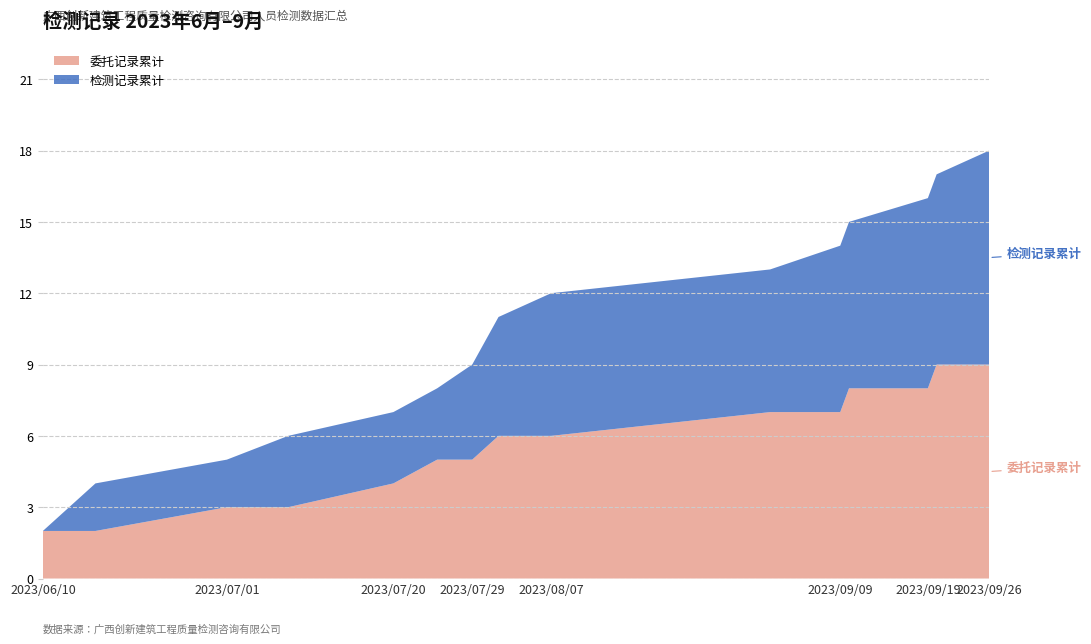

True or false: 委托记录累计 has a value of 5 at 2023/07/29.

True